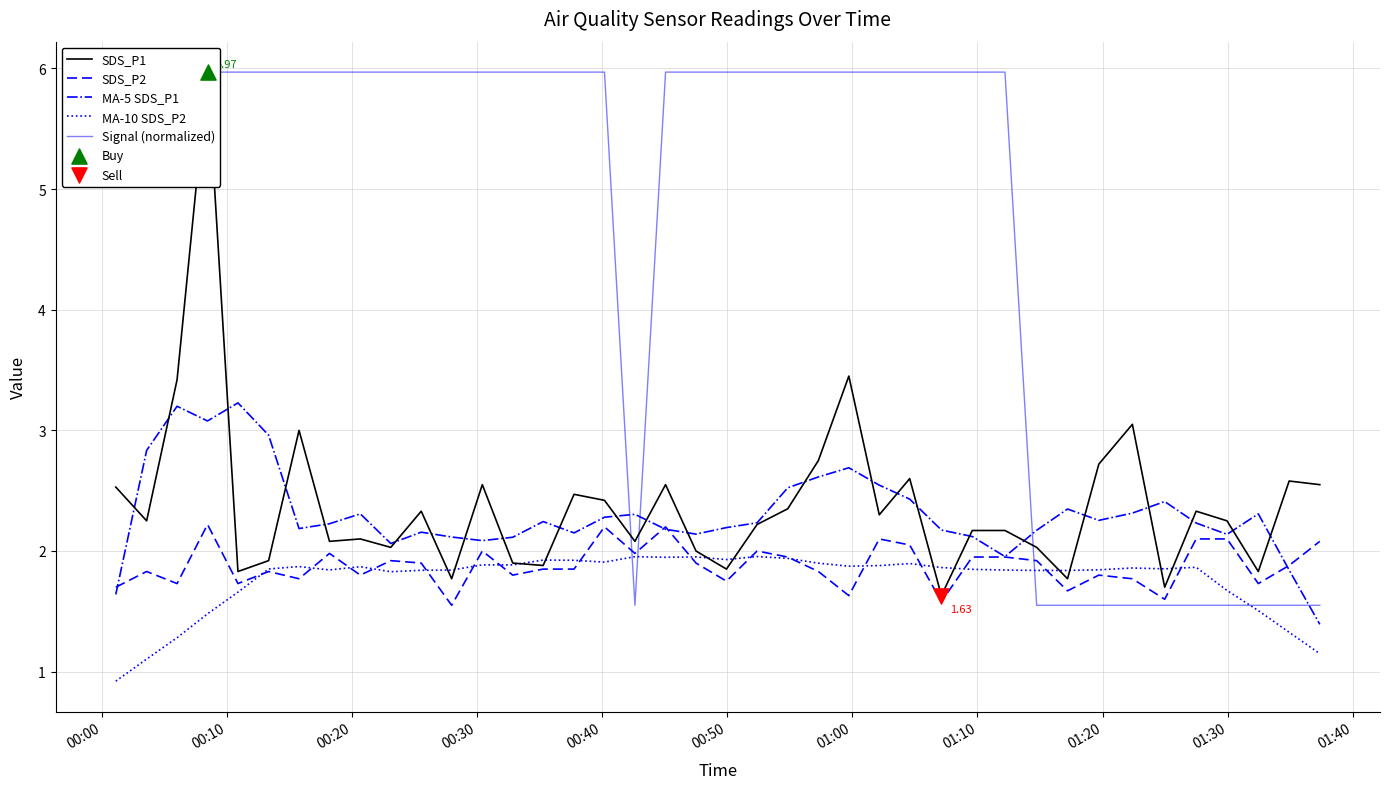

Which series has the largest total across all categories?

Signal (normalized)